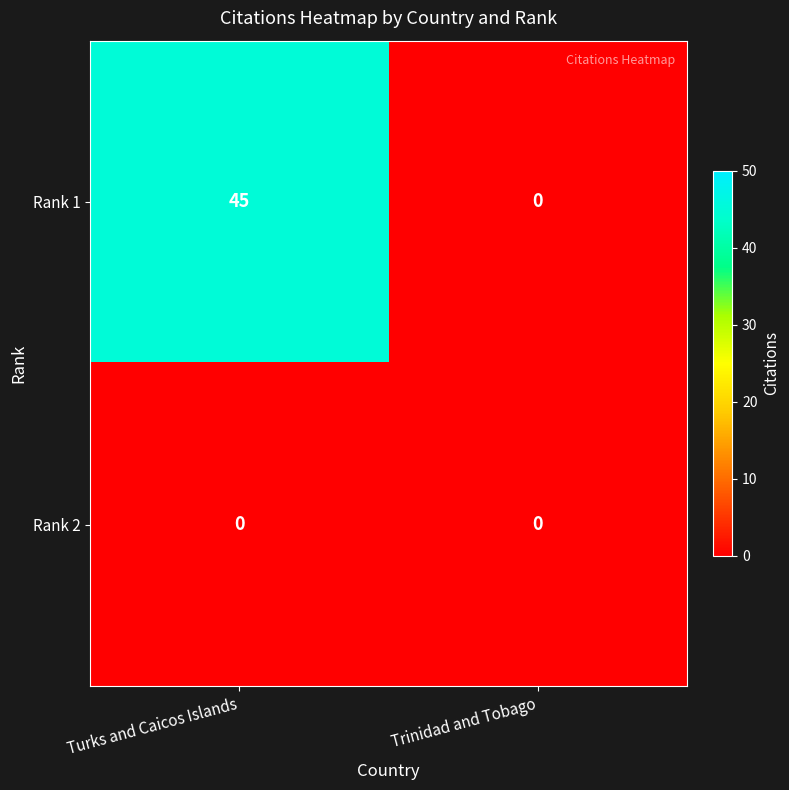

Reading left to right, transcribe all the data shown in this chart.

Rank 1: Turks and Caicos Islands=45	Trinidad and Tobago=0
Rank 2: Turks and Caicos Islands=0	Trinidad and Tobago=0